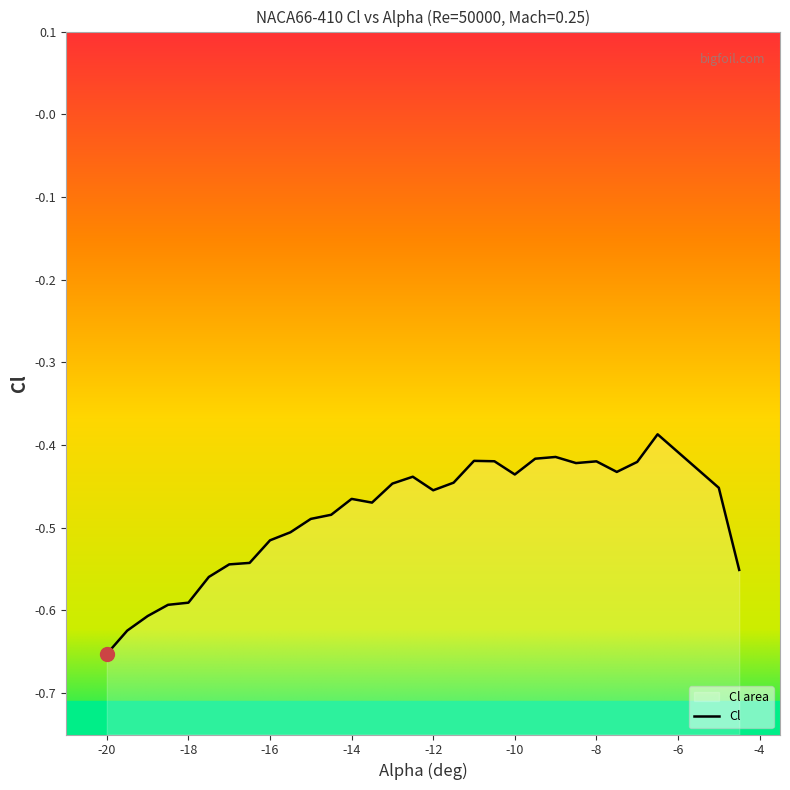

How many interior local peaks (higher than both neighbors) does the data have?

6